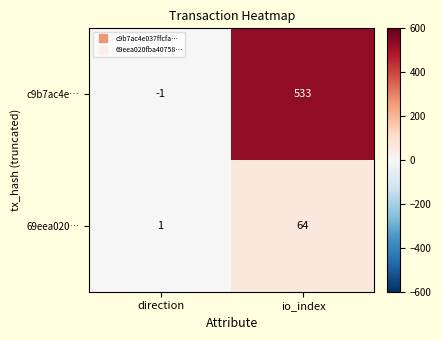

Which category has the highest value across all series?

io_index